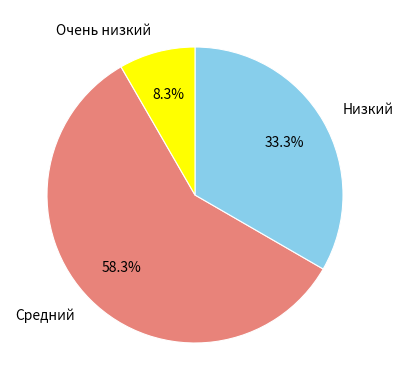

Rank the categories by value from lowest to highest.

Очень низкий, Низкий, Средний